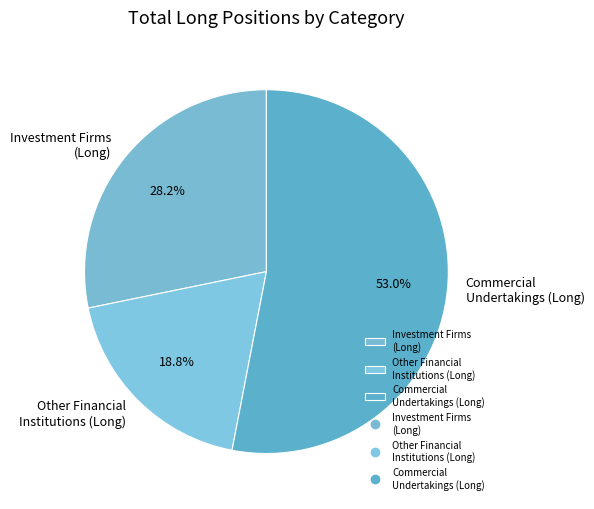

What percentage is the Other Financial Institutions (Long) slice, to the nearest percent?

19%